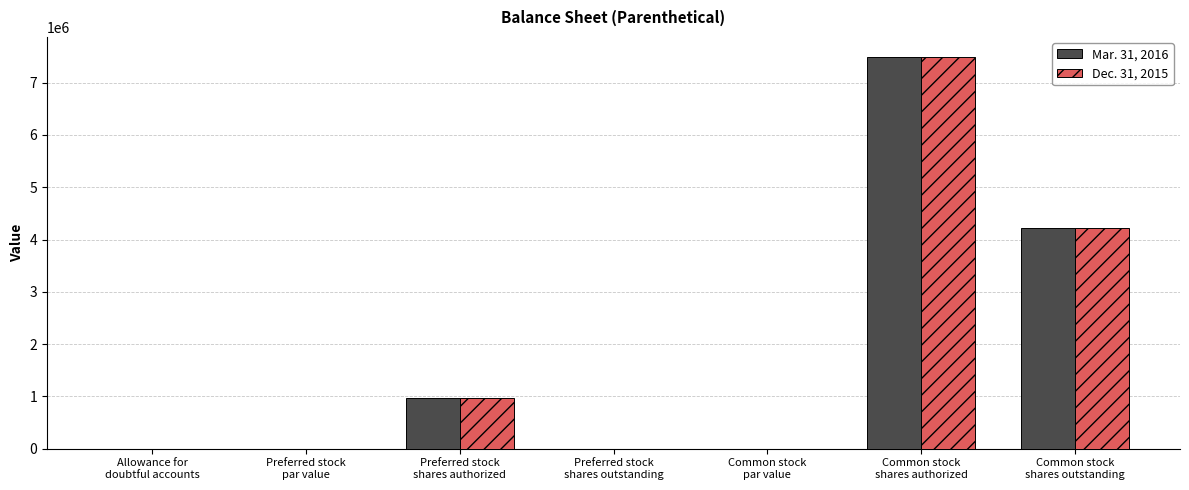

What is the greatest value displayed?

7500000.0